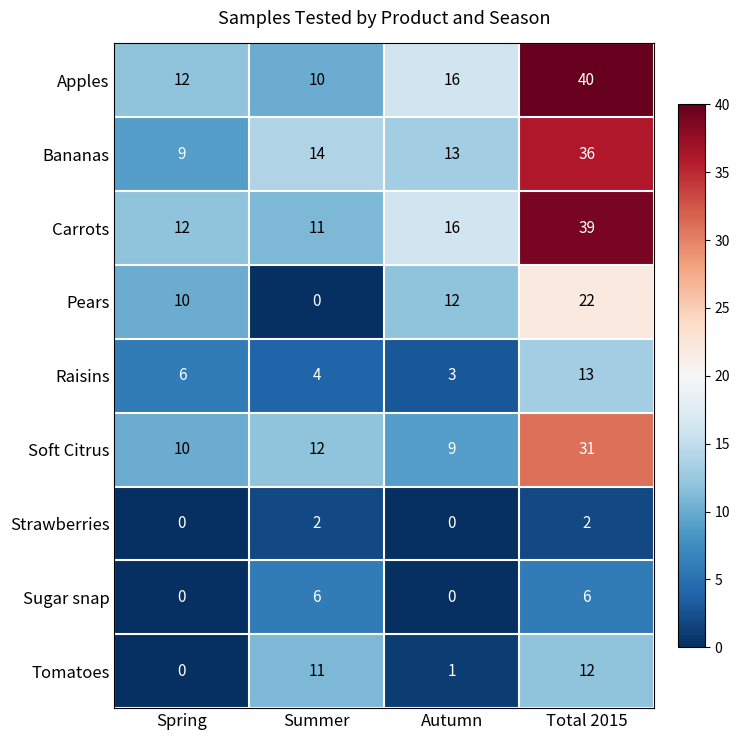

How many data points in Apples are less than 16?

2